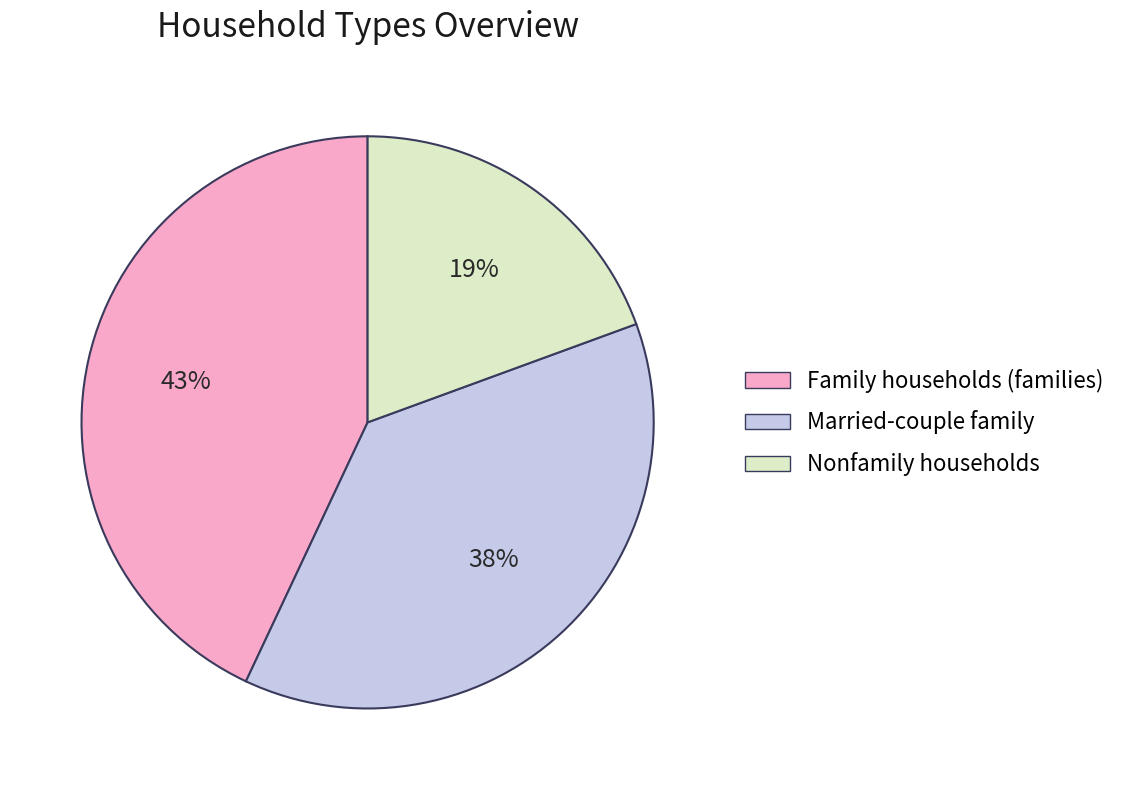

How many segments does this pie chart have?

3